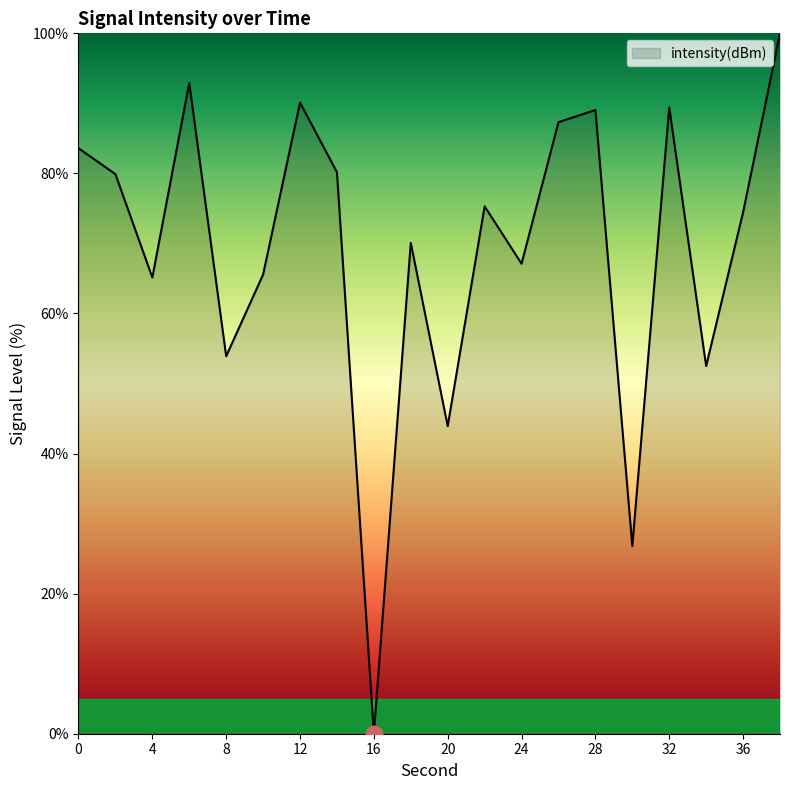

What is the sum of all values?

1387.2